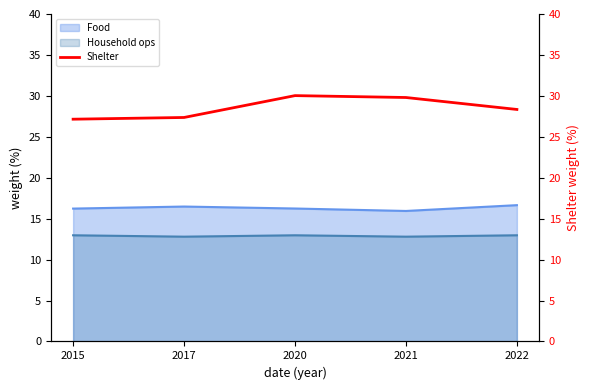

True or false: Food and Household ops intersect in this chart.

False